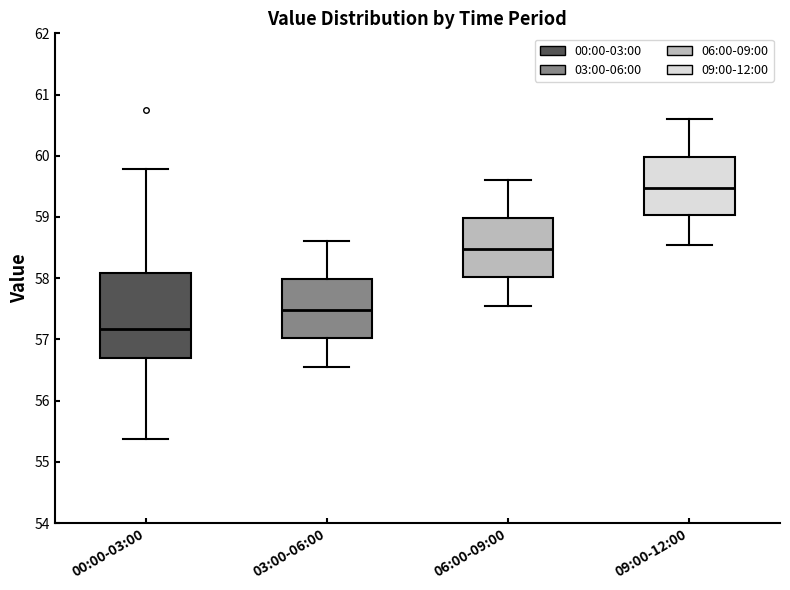

Reading left to right, transcribe this box plot: for each box, give where its median line is, the range the box spans, and where its two whiskers end, as read against the y-axis. The values are not printed on the chart, so give them approximately, as read against the axis.

00:00-03:00: median 57.2, box 56.7 to 58.1, whiskers 55.4 to 59.8
03:00-06:00: median 57.5, box 57.0 to 58.0, whiskers 56.6 to 58.6
06:00-09:00: median 58.5, box 58.0 to 59.0, whiskers 57.6 to 59.6
09:00-12:00: median 59.5, box 59.0 to 60.0, whiskers 58.6 to 60.6